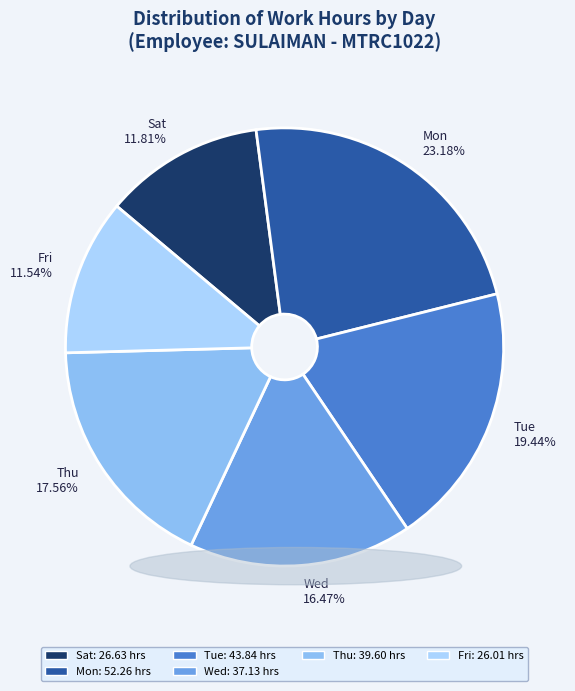

What is the largest slice in the pie chart?

Mon 23.18%